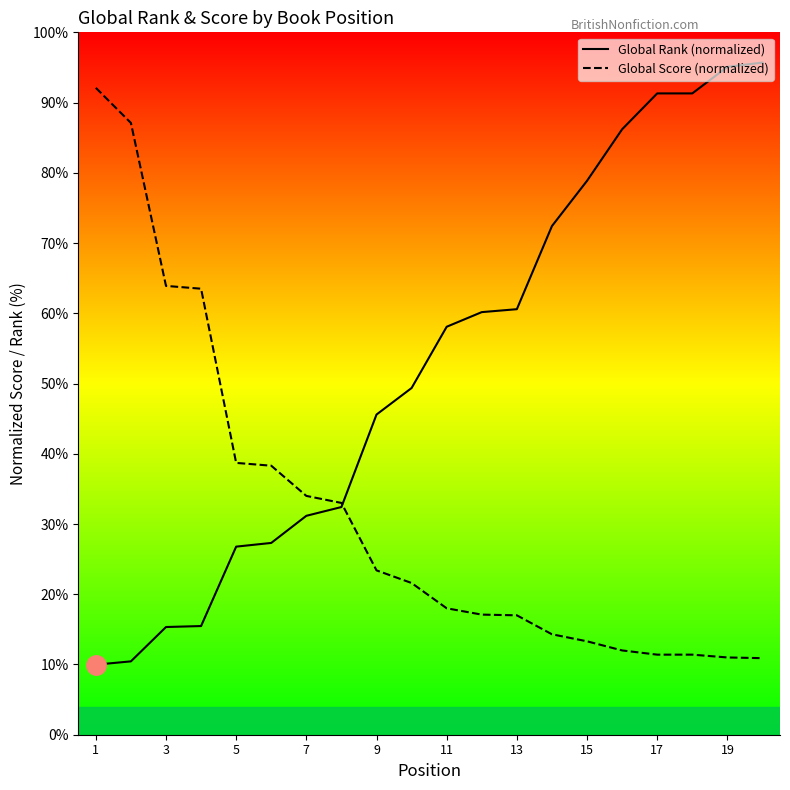

Does the chart have visible grid lines?

No